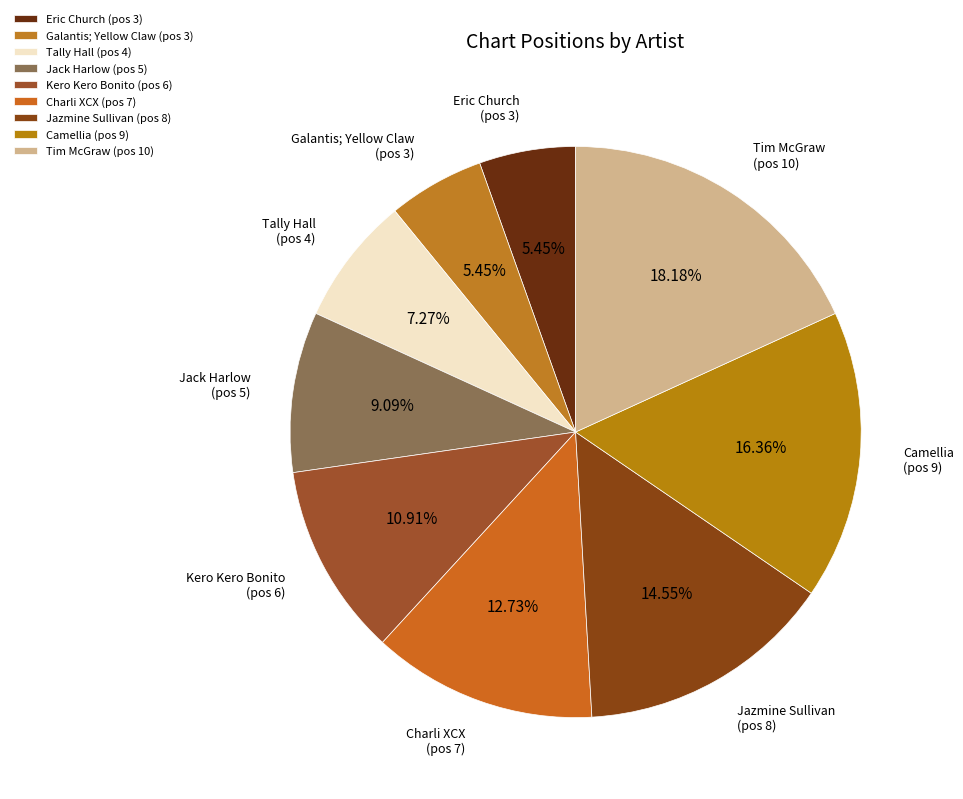

The Kero Kero Bonito slice represents 11% of the pie. True or false?

True